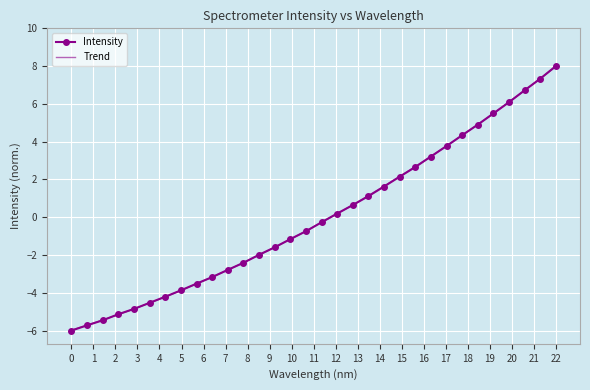

Which series has the widest spread of values?

Intensity